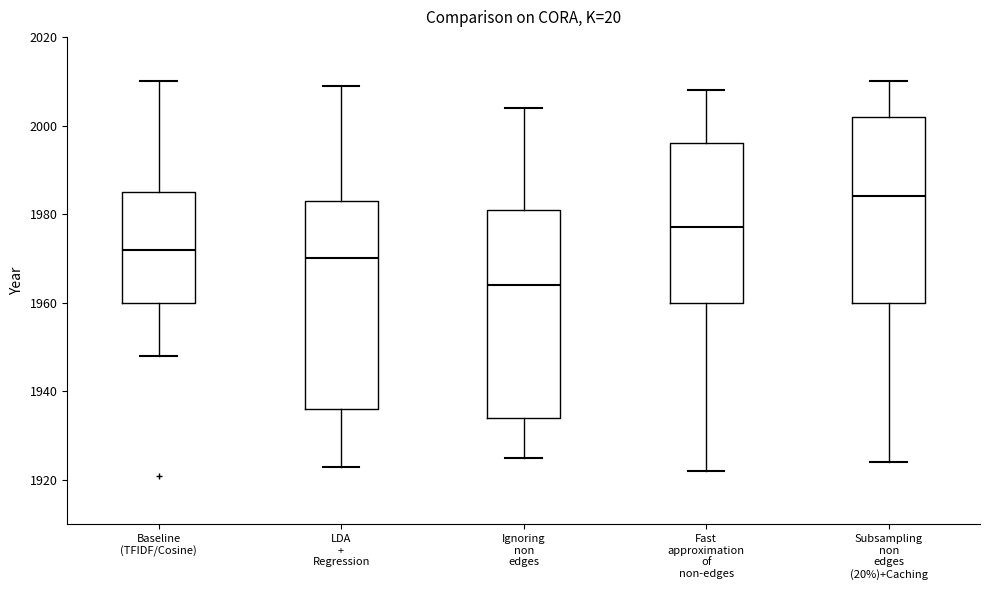

Where is the lower edge of the box for Fast approximation of non-edges on the y-axis? The values are not printed on the chart, so give them approximately, as read against the axis.

1960